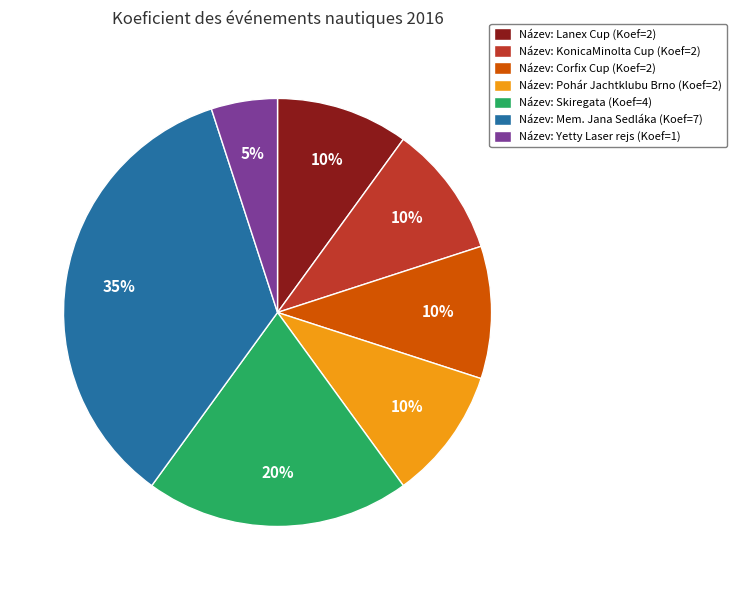

True or false: Název: Mem. Jana Sedláka (Koef=7) accounts for 35% of the total.

True